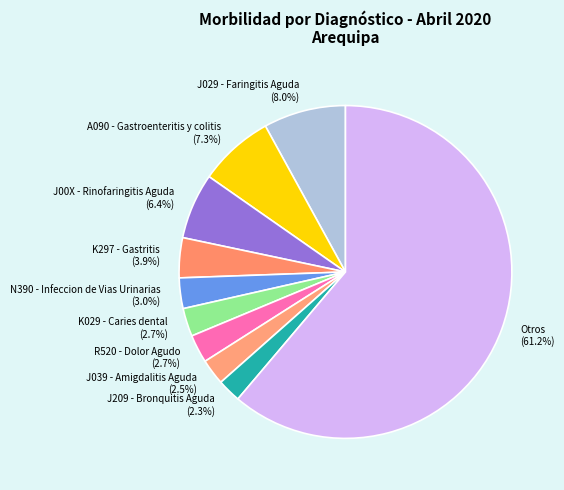

How many segments does this pie chart have?

10